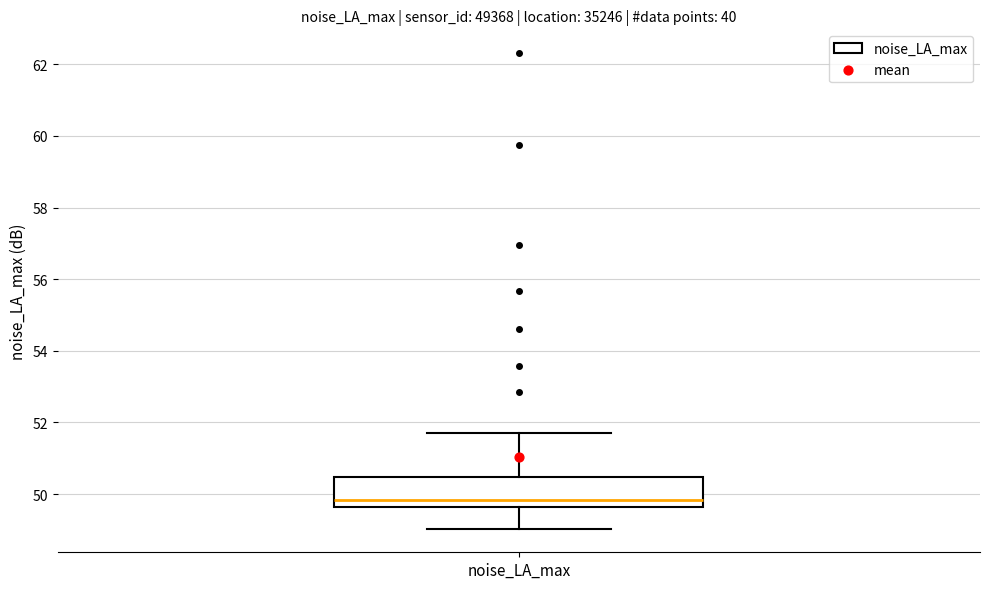

Where does the upper whisker of the box for noise_LA_max end on the y-axis? The values are not printed on the chart, so give them approximately, as read against the axis.

51.8